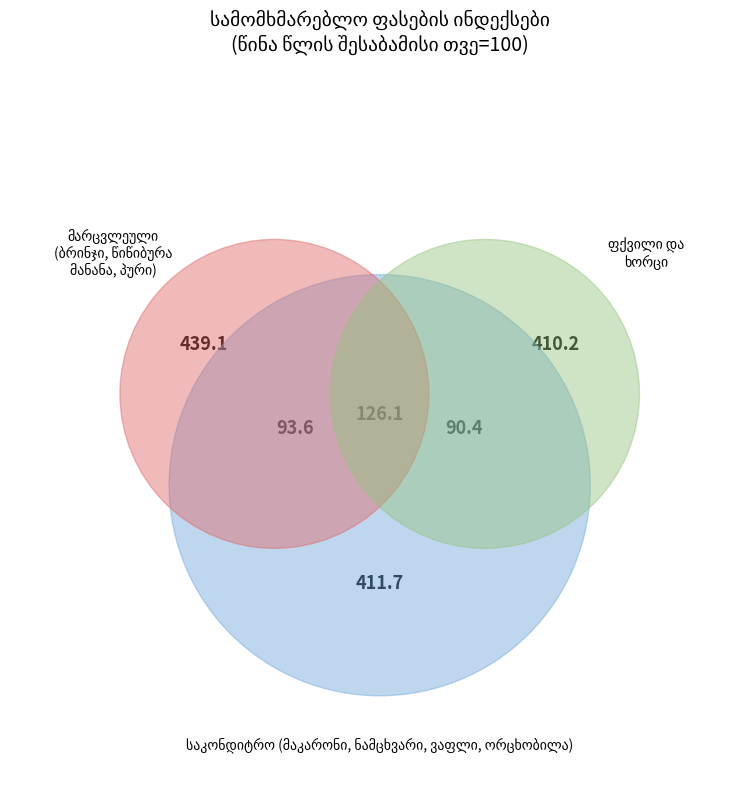

True or false: წიწიბურა accounts for 1% of the total.

False